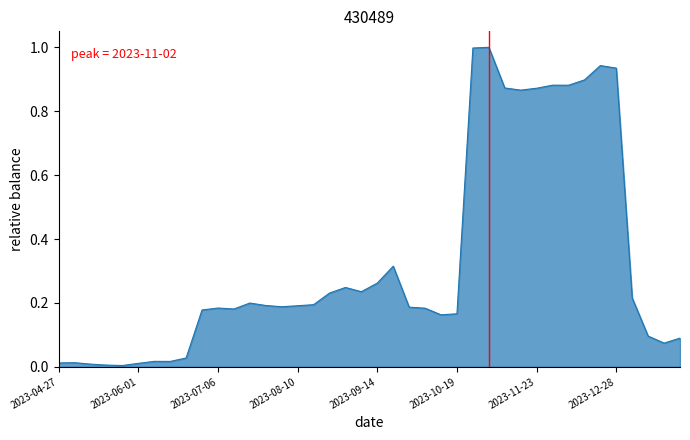

What is the maximum value shown in the chart?

1.0